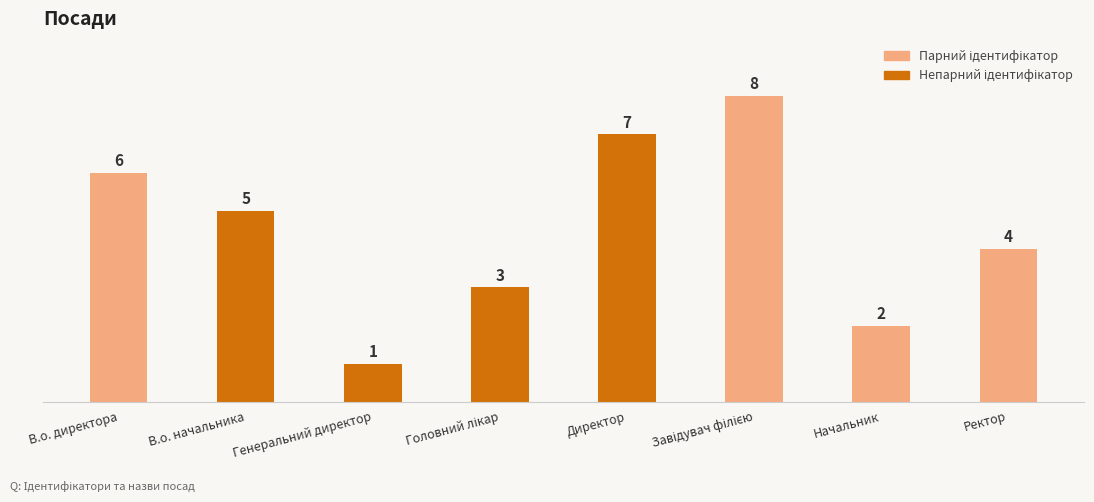

How many bars are there in total?

8